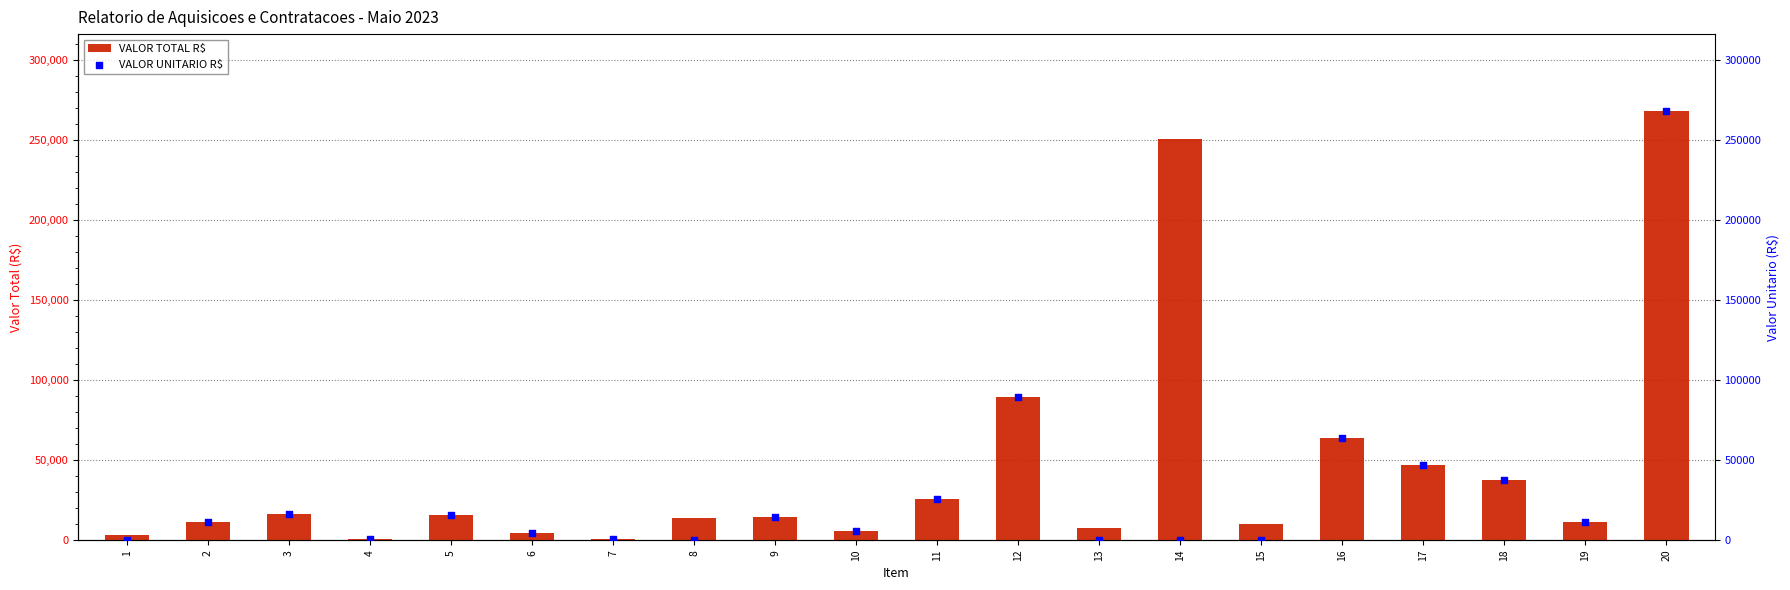

Is the value of VALOR TOTAL R$ at 5 greater than the value of VALOR UNITARIO R$ at 7?

Yes